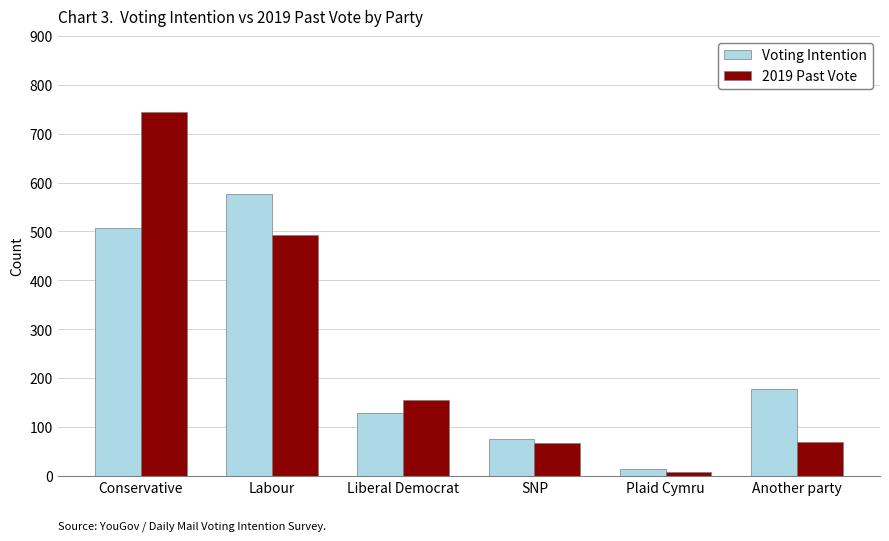

Where is 2019 Past Vote nearest to the value 376?

Labour